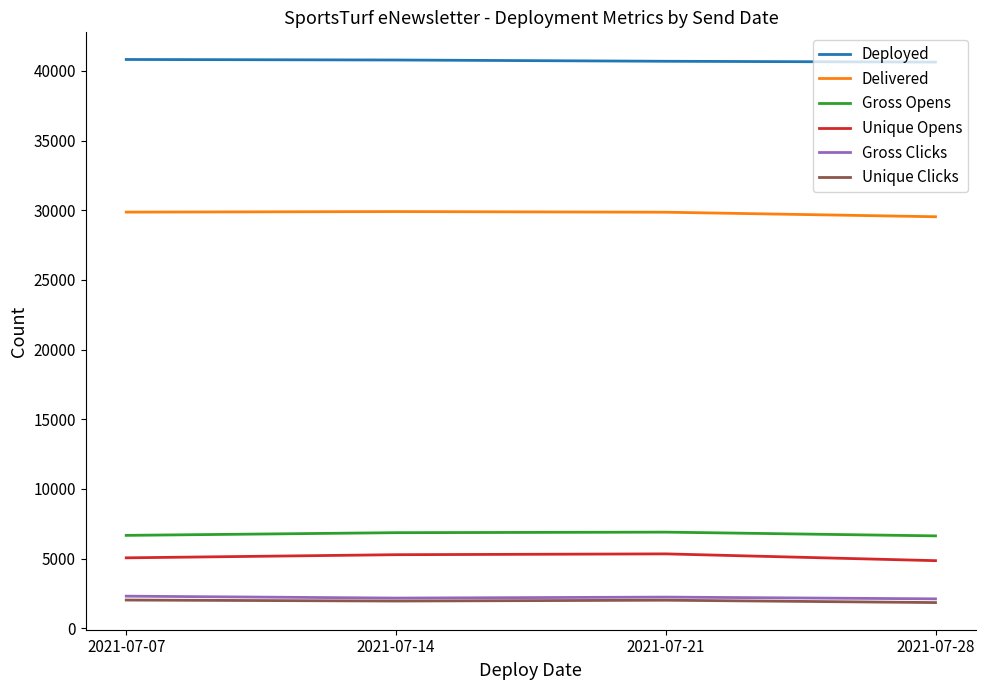

What is the greatest value displayed?

40814